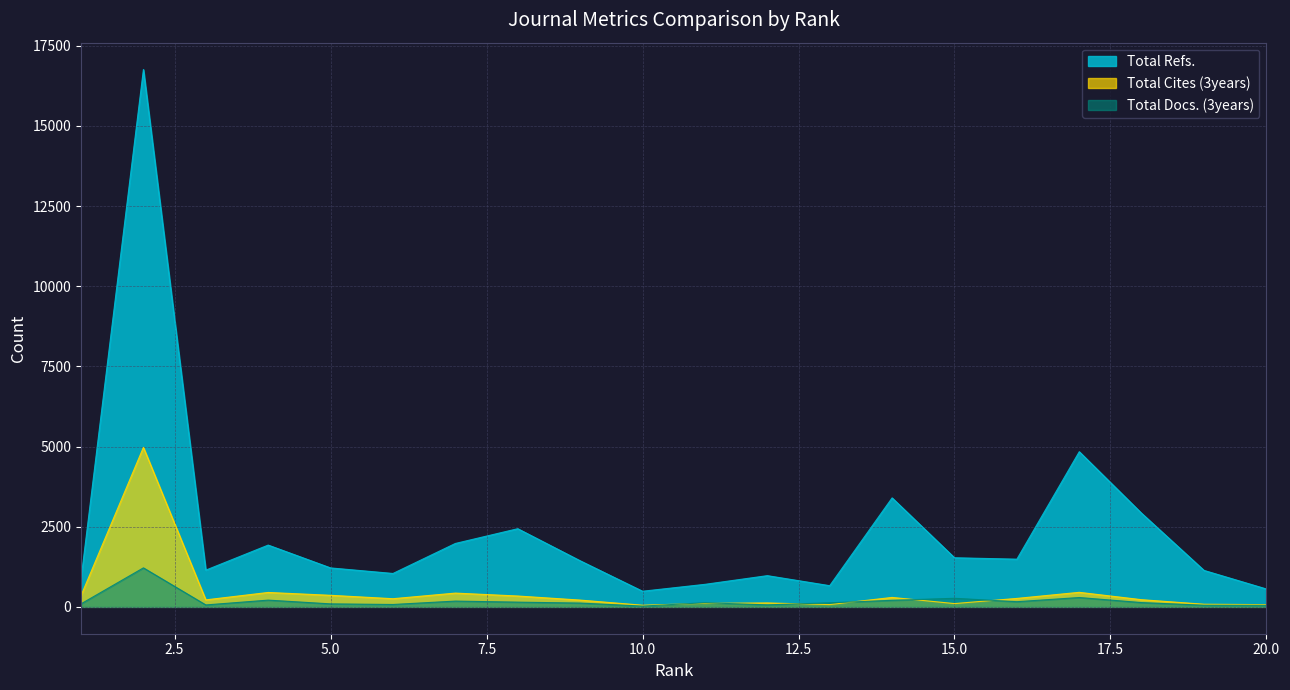

Does the chart have visible grid lines?

Yes